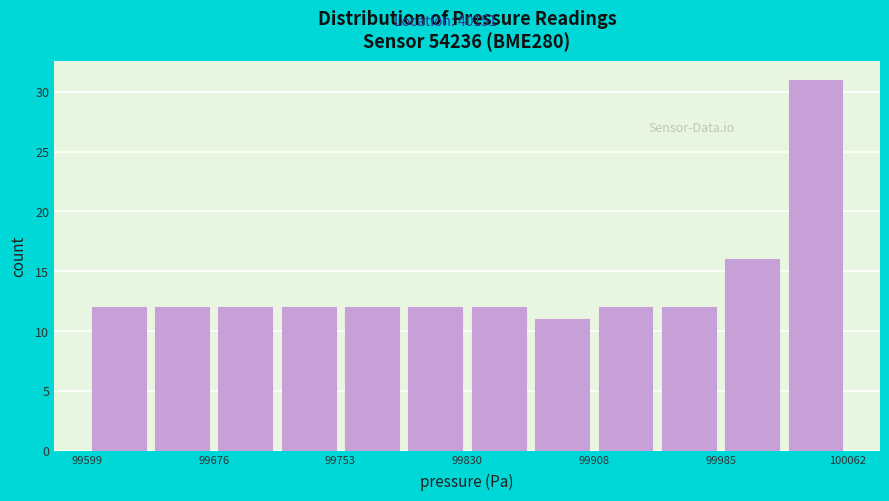

Around what value on the x-axis is the tallest bar? Give the approximate position of its centre, as read against the axis.

100040